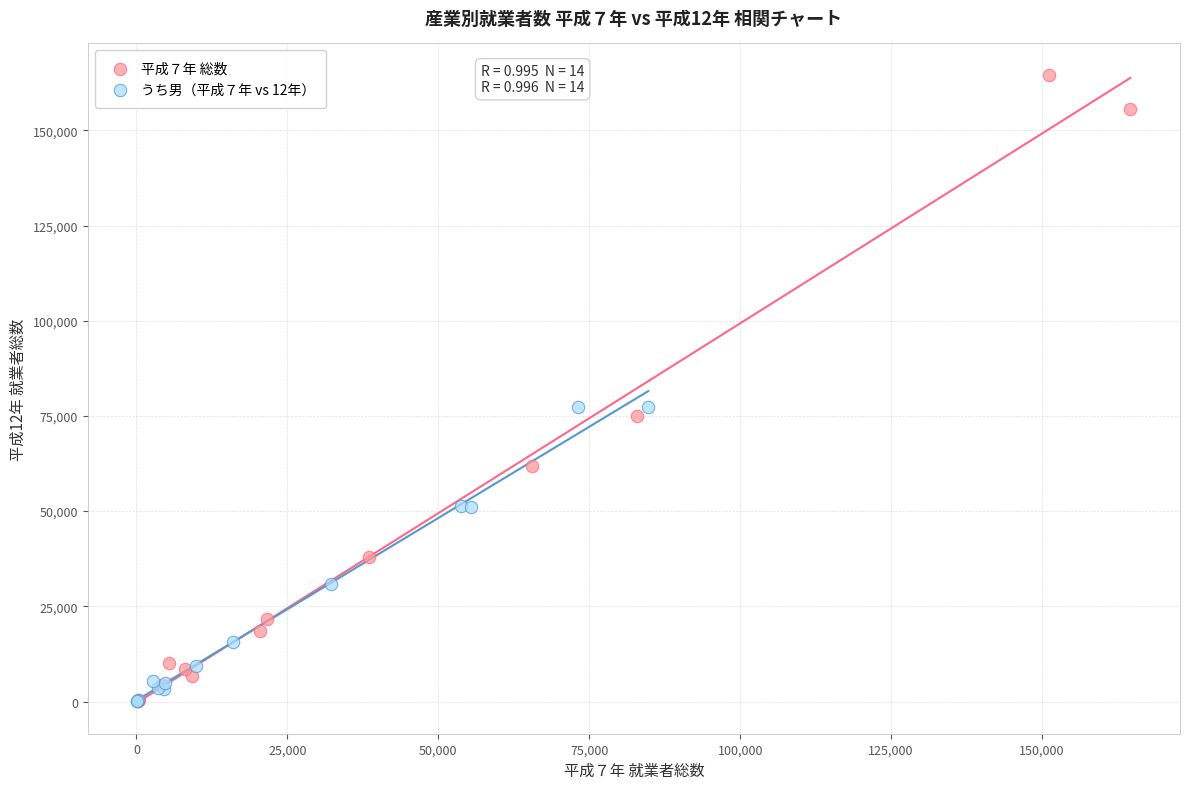

Which series has the largest Y range (max minus min)?

平成７年 総数